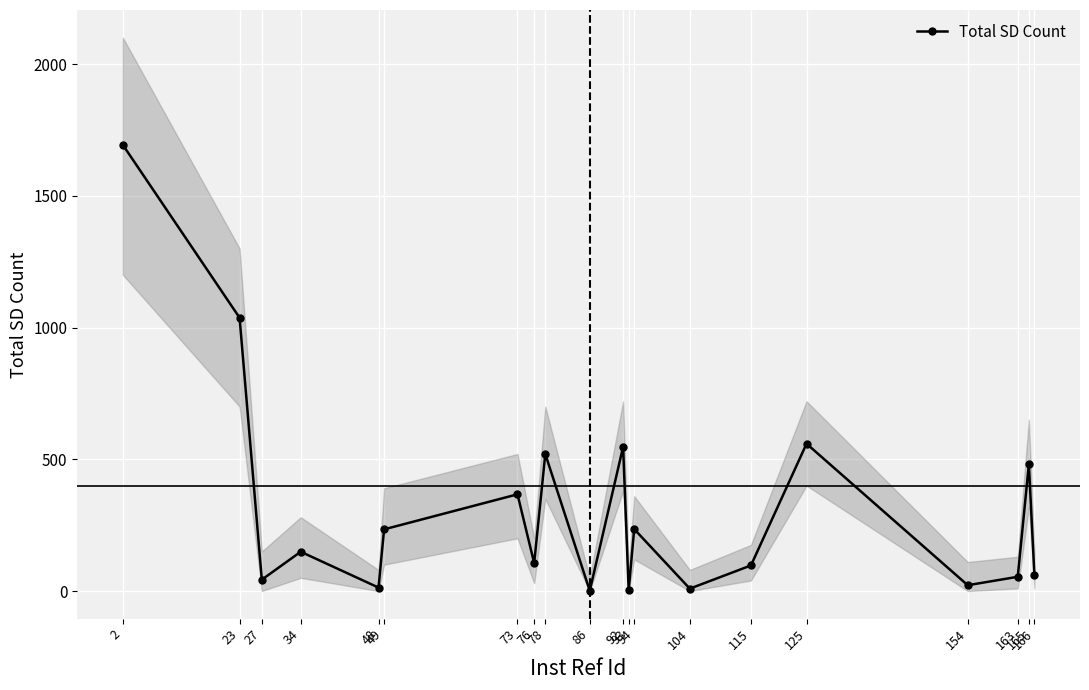

At which label does the data first exceed 149?

2